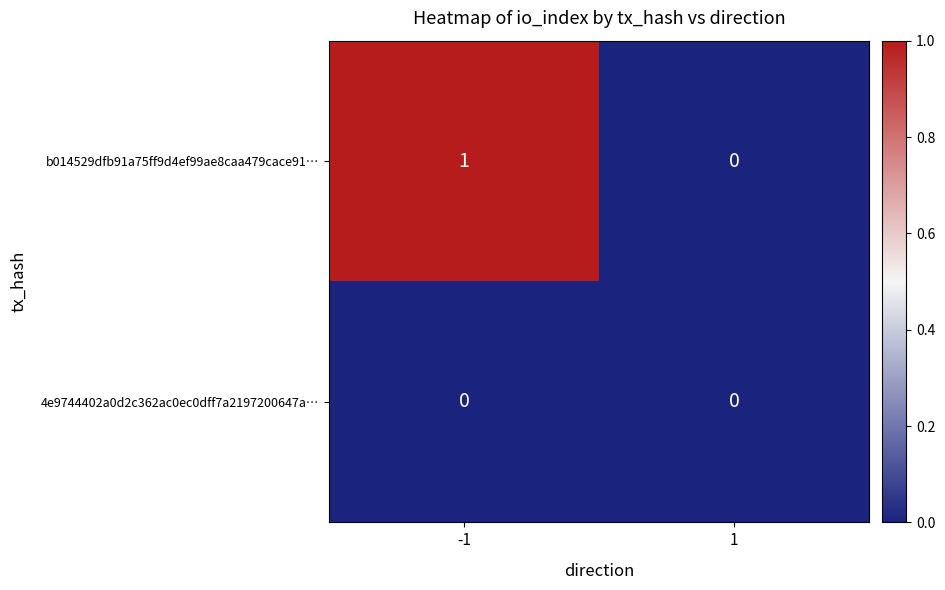

Rank the series by their average value, from highest to lowest.

b014529dfb91a75ff9d4ef99ae8caa479cace91…, 4e9744402a0d2c362ac0ec0dff7a2197200647a…